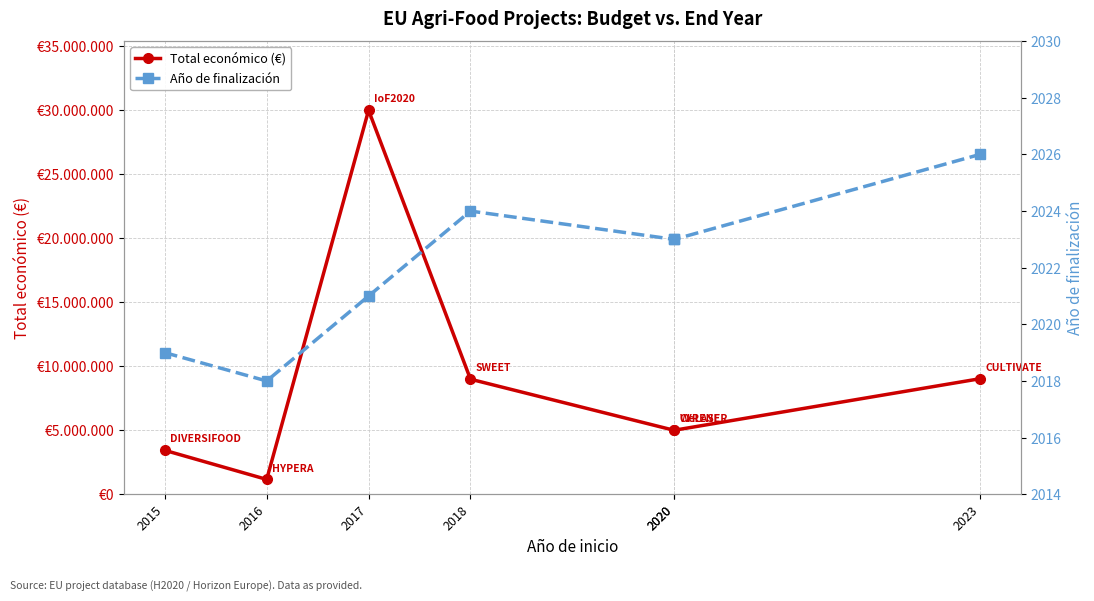

True or false: Total económico (€) and Año de finalización cross at least once.

False